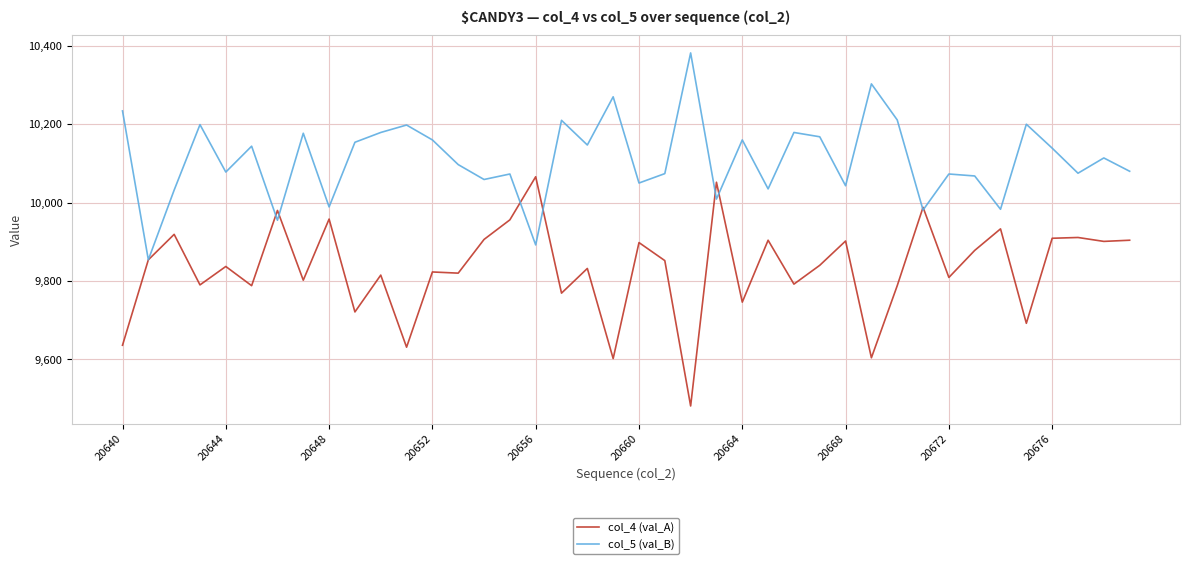

List the series in order of their overall mean, highest first.

col_5 (val_B), col_4 (val_A)